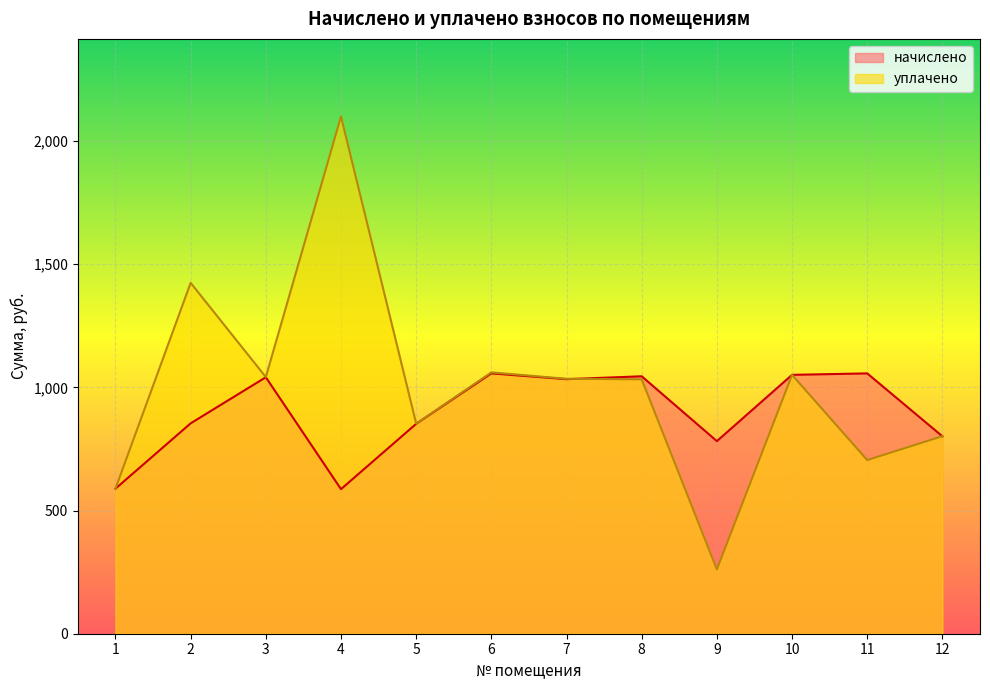

How many intersections are there between уплачено and начислено?

2